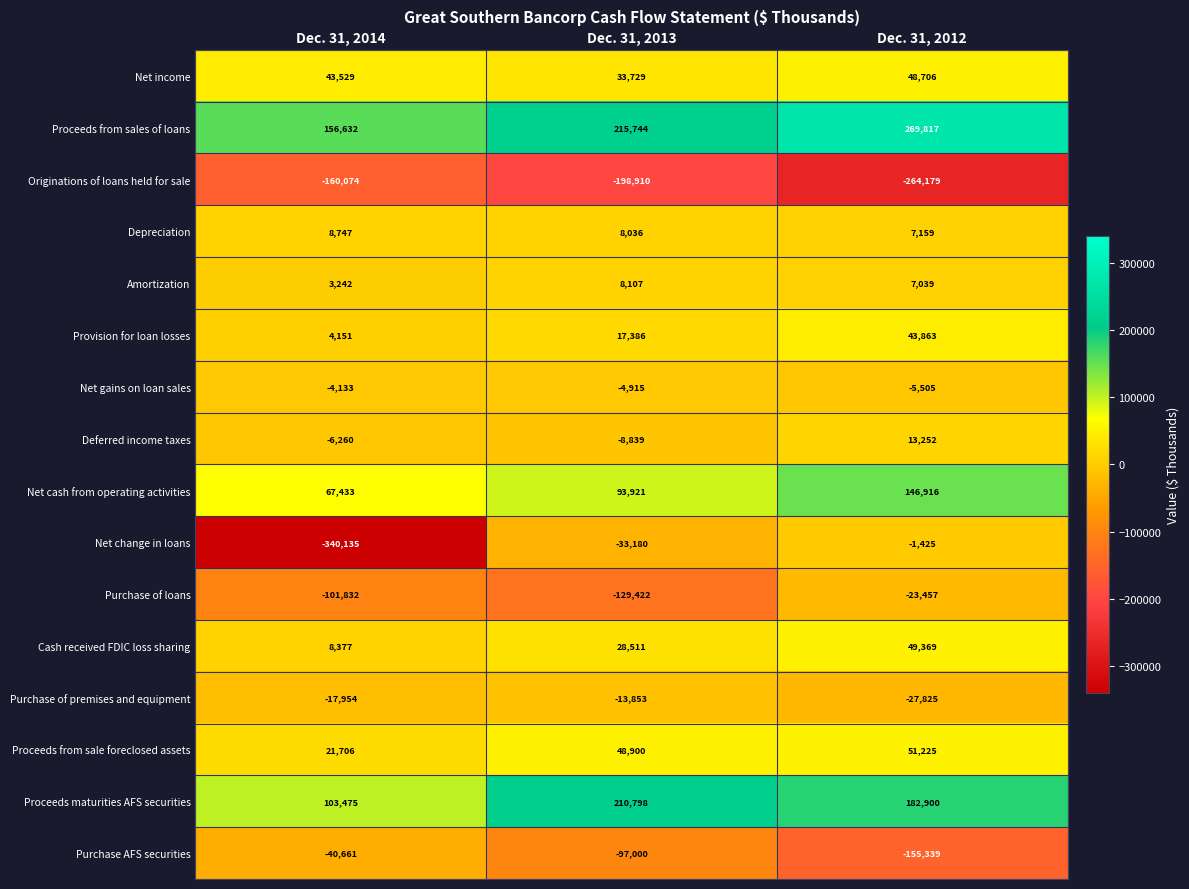

Which category has the highest value across all series?

Dec. 31, 2012